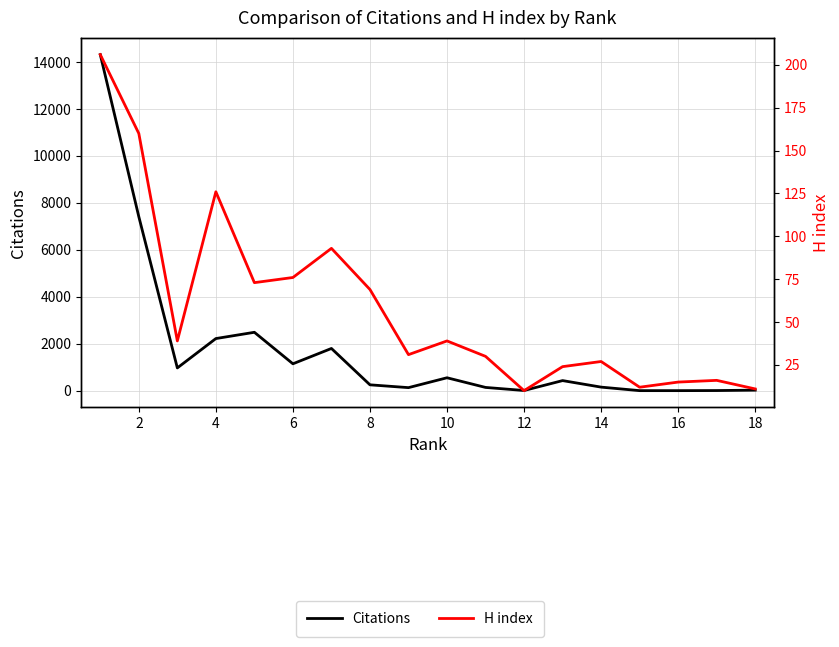

Rank the series by their maximum value, from lowest to highest.

H index, Citations